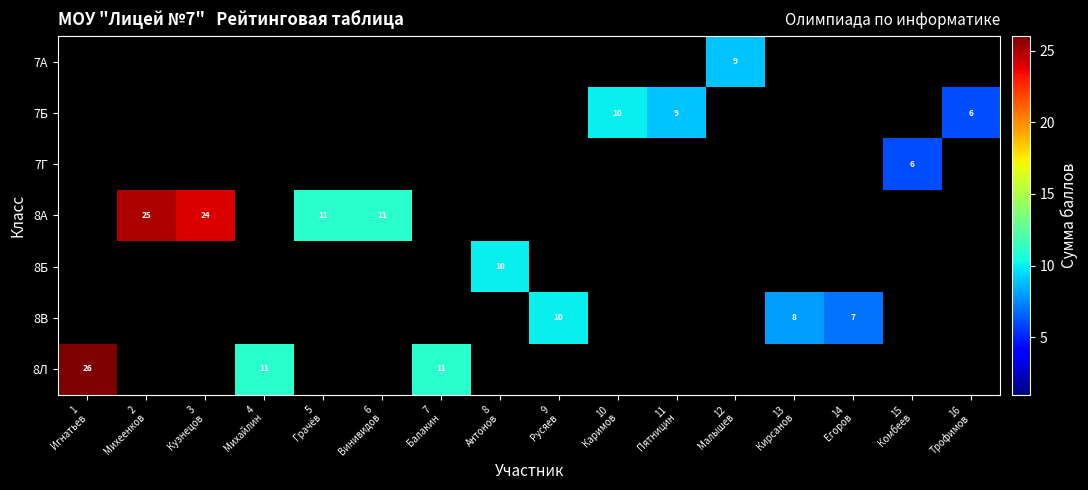

Is the value of 8В at 12 Малышев greater than the value of 8А at 7 Балакин?

No